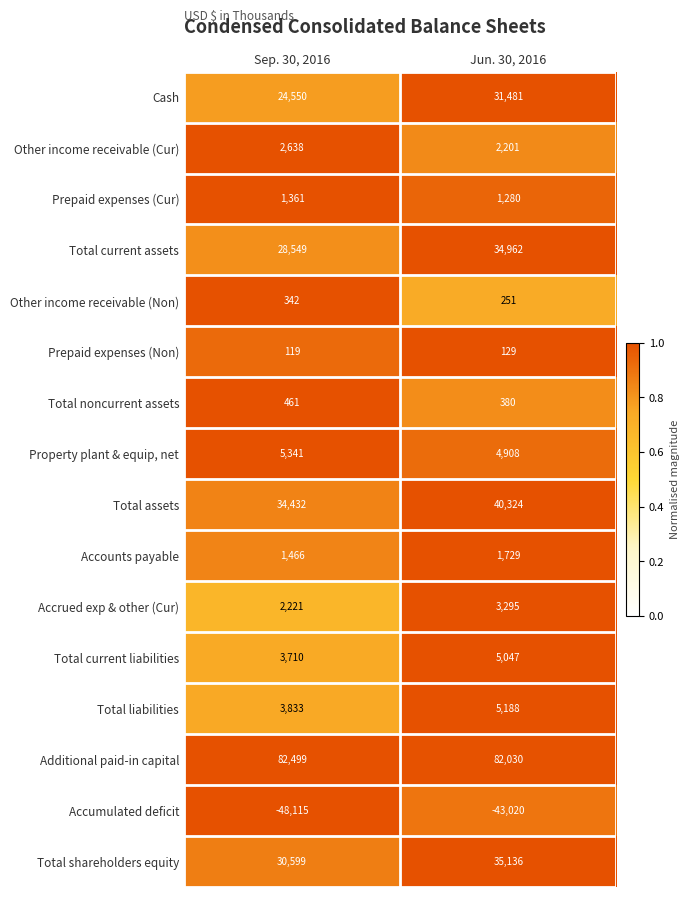

Between Sep. 30, 2016 and Jun. 30, 2016, which series saw the biggest shift?

Cash